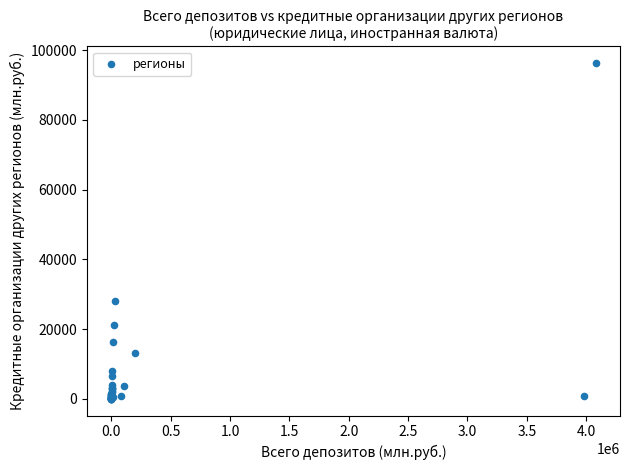

What Y value in the scatter plot is closest to 48111?

27937